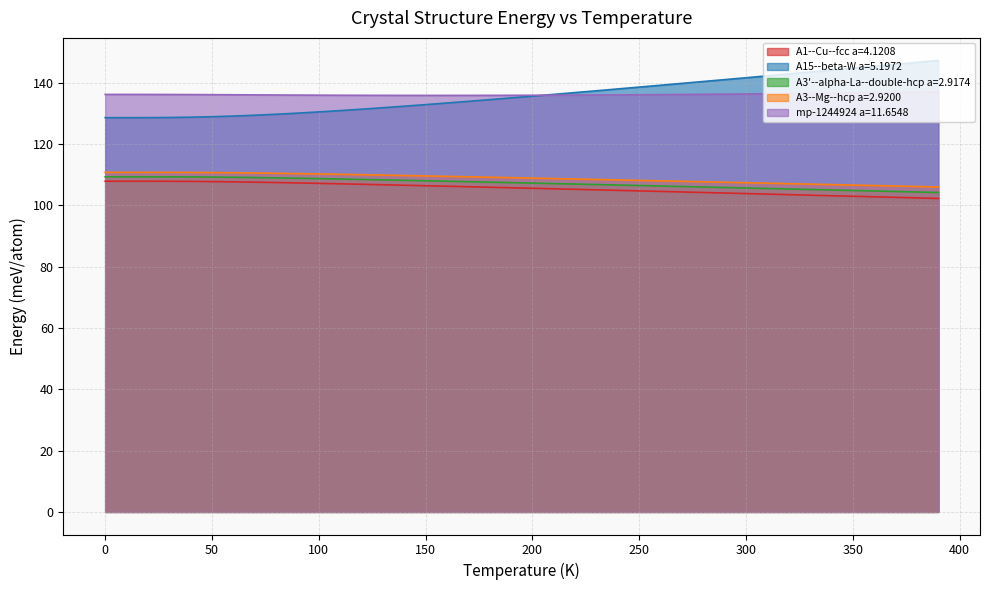

At 110, list the series in order from smallest to largest.

A1--Cu--fcc a=4.1208, A3'--alpha-La--double-hcp a=2.9174, A3--Mg--hcp a=2.9200, A15--beta-W a=5.1972, mp-1244924 a=11.6548